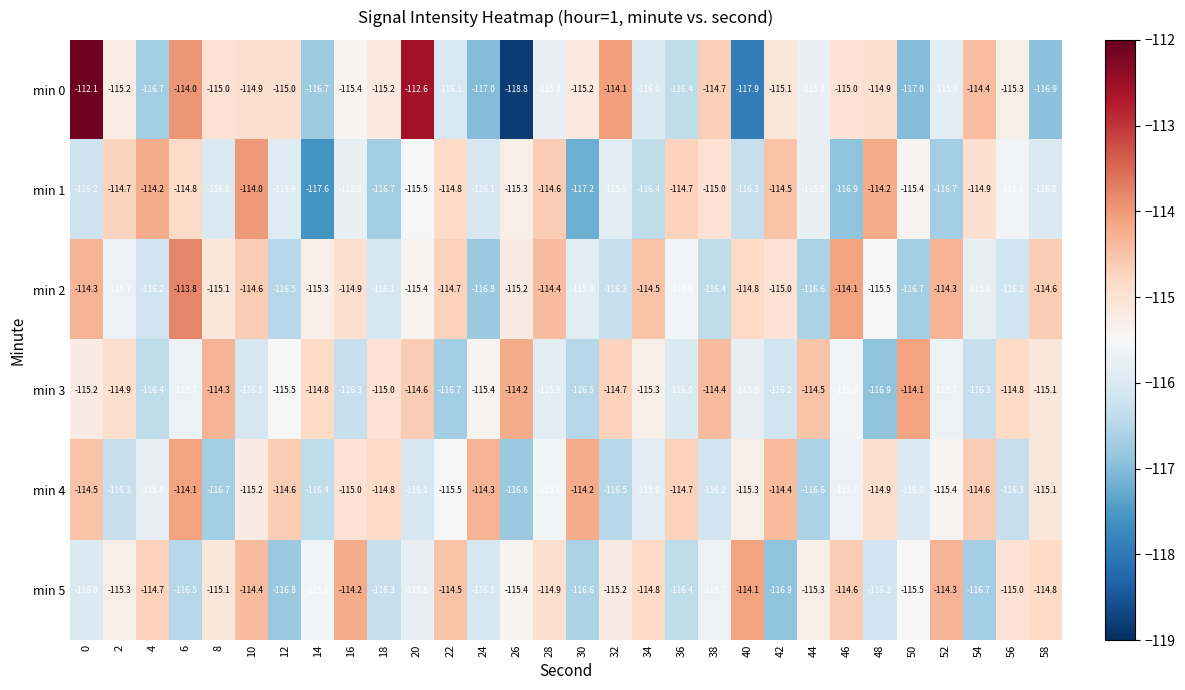

What is the total value across all series at 42?

-692.1